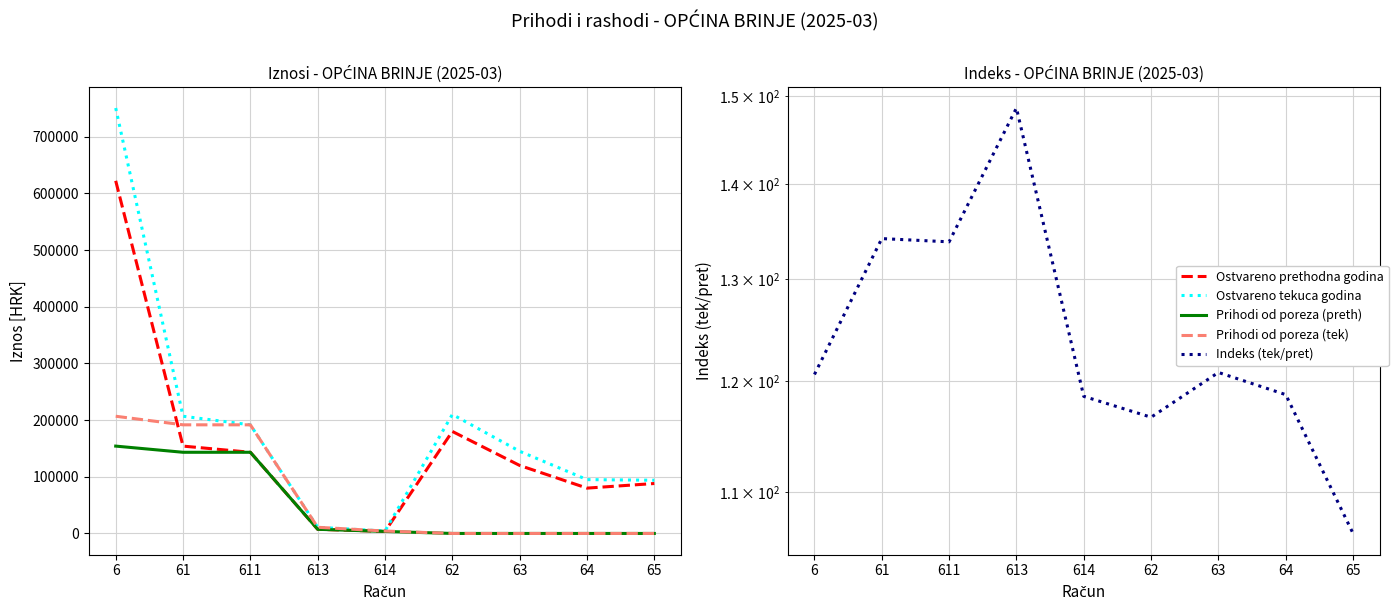

What position from the right is 62?

4